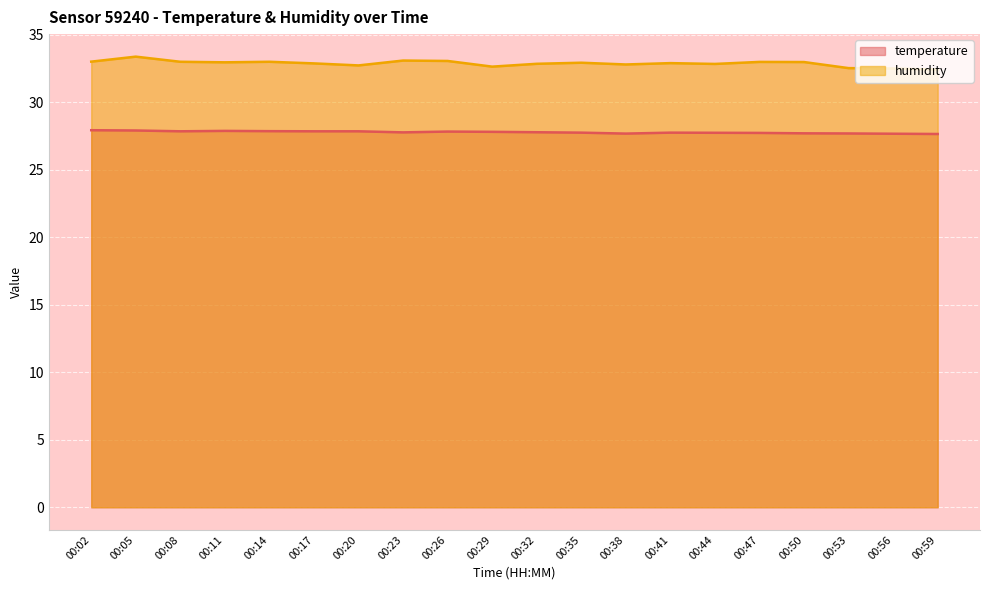

What is the sum of the humidity values at 00:47 and 00:56?

65.5